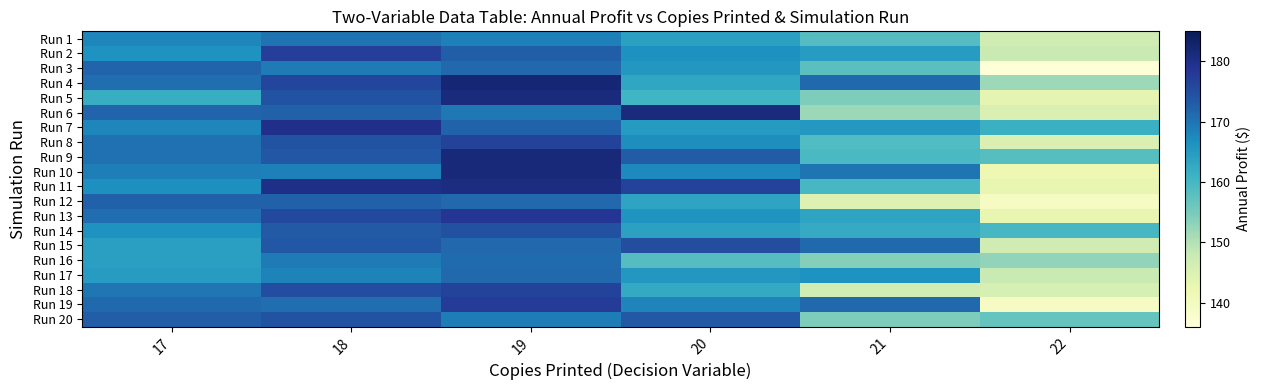

List the series in order of their peak value, lowest first.

Run 1, Run 16, Run 17, Run 3, Run 12, Run 20, Run 14, Run 15, Run 8, Run 18, Run 2, Run 19, Run 13, Run 7, Run 11, Run 6, Run 5, Run 9, Run 10, Run 4